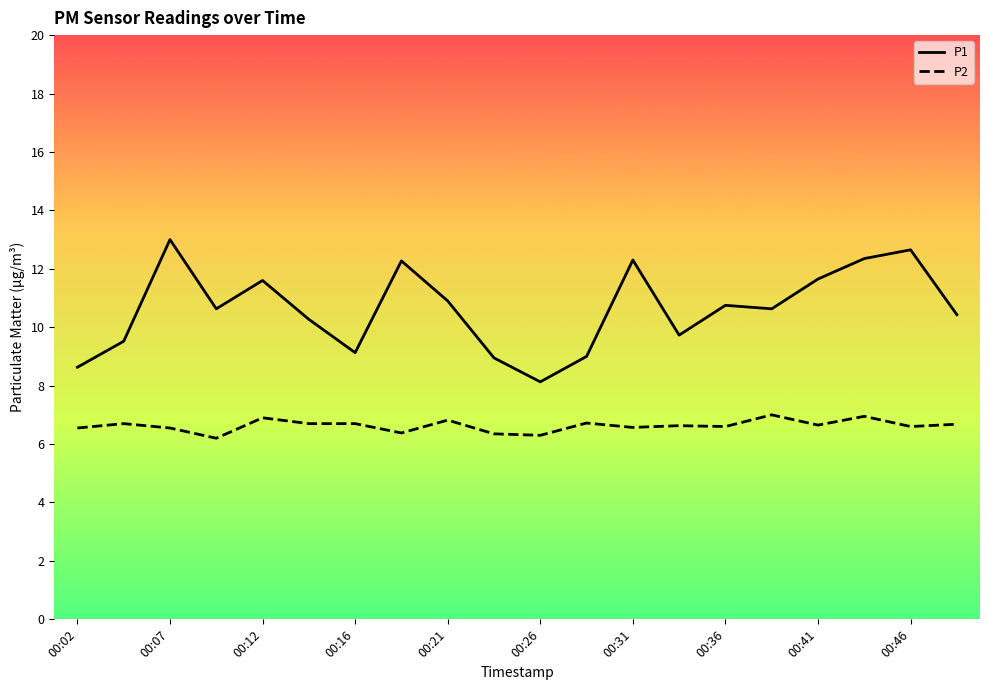

What is the minimum value shown in the chart?

6.2